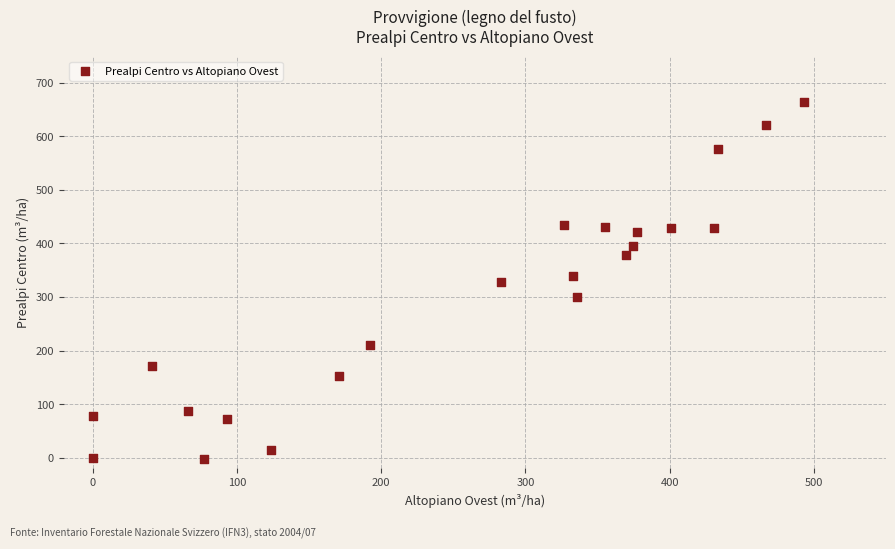

What is the range of X values (max minus min)?

493.3